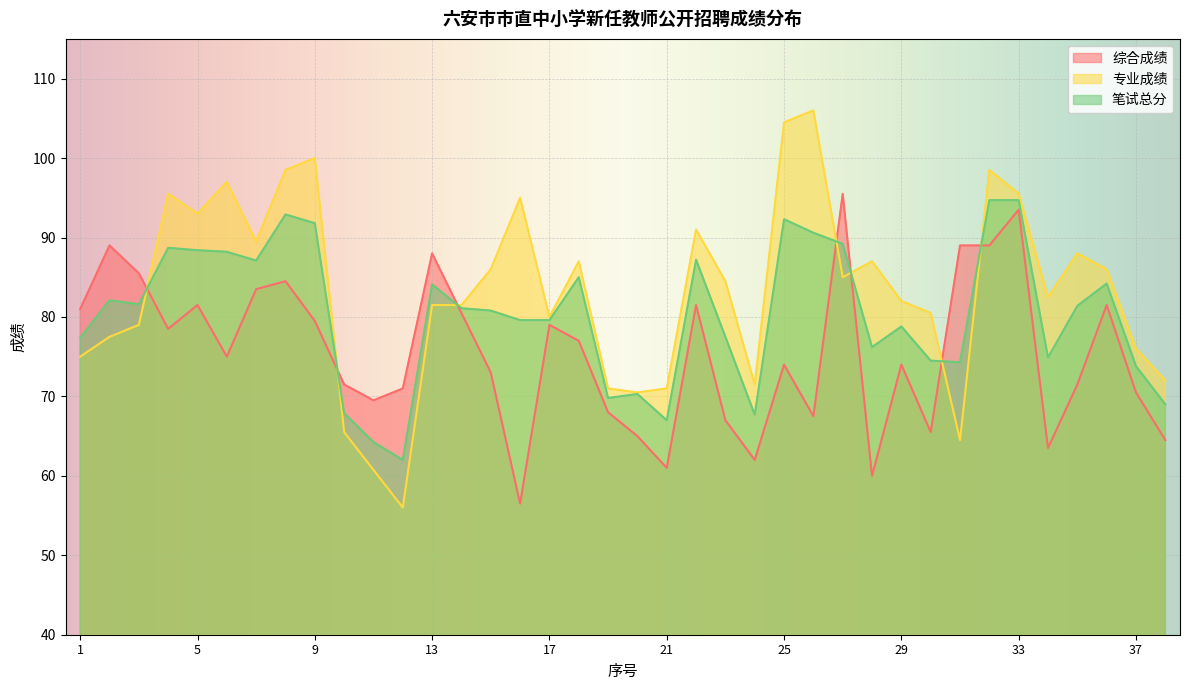

Reading right to left, extract all data points from this chart.

综合成绩: 64.5	70.5	81.5	71.5	63.5	93.5	89.0	89.0	65.5	74.0	60.0	95.5	67.5	74.0	62.0	67.0	81.5	61.0	65.0	68.0	77.0	79.0	56.5	73.0	80.5	88.0	71.0	69.5	71.5	79.5	84.5	83.5	75.0	81.5	78.5	85.5	89.0	81.0
专业成绩: 72.0	76.0	86.0	88.0	82.5	95.5	98.5	64.5	80.5	82.0	87.0	85.0	106.0	104.5	71.5	84.5	91.0	71.0	70.5	71.0	87.0	80.0	95.0	86.0	81.5	81.5	56.0	60.8	65.5	100.0	98.5	89.5	97.0	93.0	95.5	79.0	77.5	75.0
笔试总分: 69.0	73.8	84.2	81.4	74.9	94.7	94.7	74.3	74.5	78.8	76.2	89.2	90.6	92.3	67.7	77.5	87.2	67.0	70.3	69.8	85.0	79.6	79.6	80.8	81.1	84.1	62.0	64.2	67.9	91.8	92.9	87.1	88.2	88.4	88.7	81.6	82.1	77.4